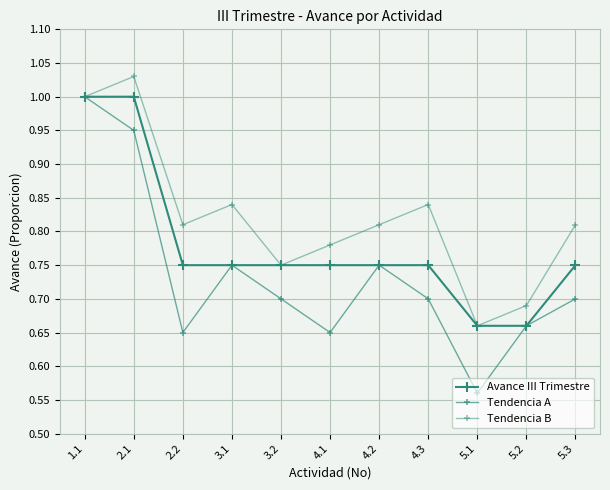

Which category has the highest value in the Avance III Trimestre series?

1.1